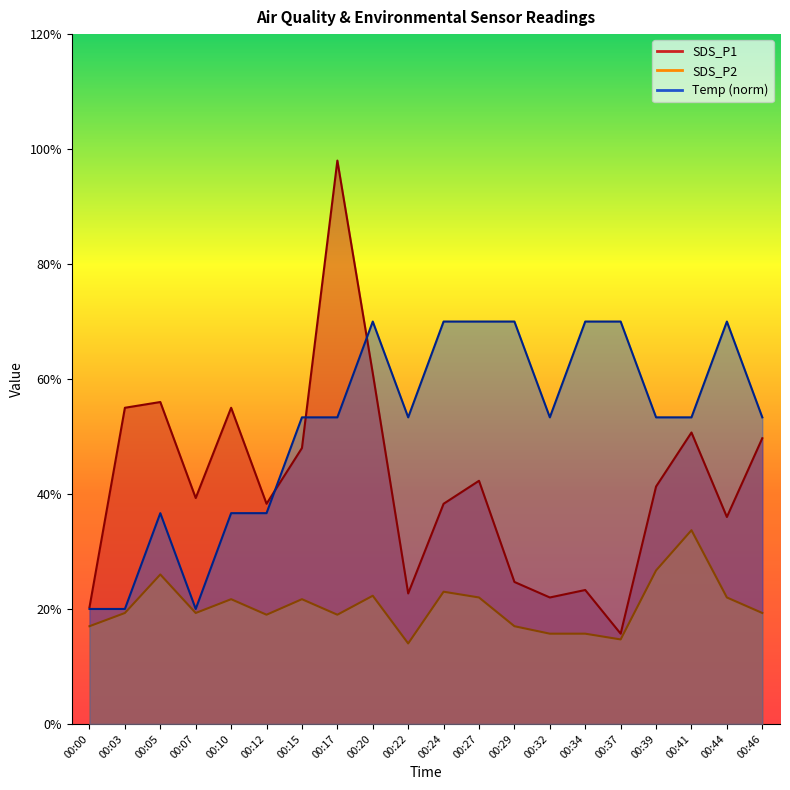

Is it true that Temp equals 4.8 at 00:05?

False